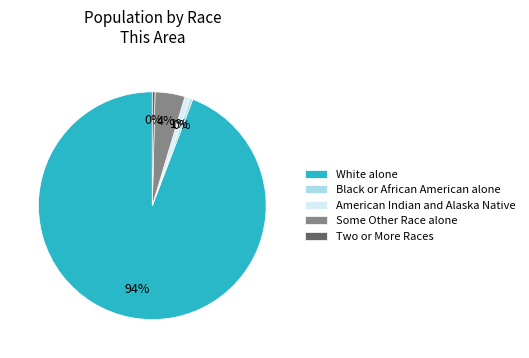

Count the number of slices in the pie.

5